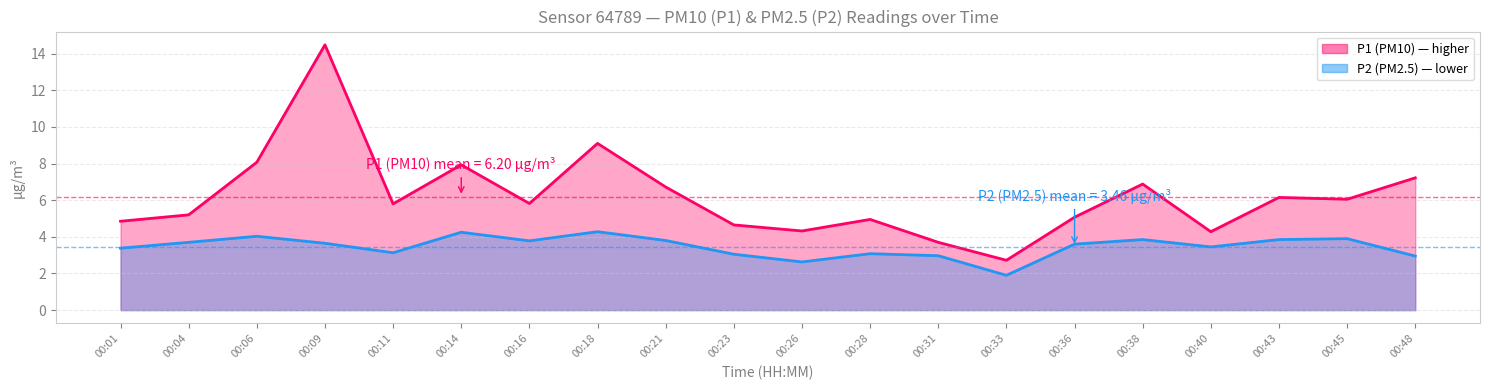

List the series in order of their overall mean, lowest first.

P2, P1